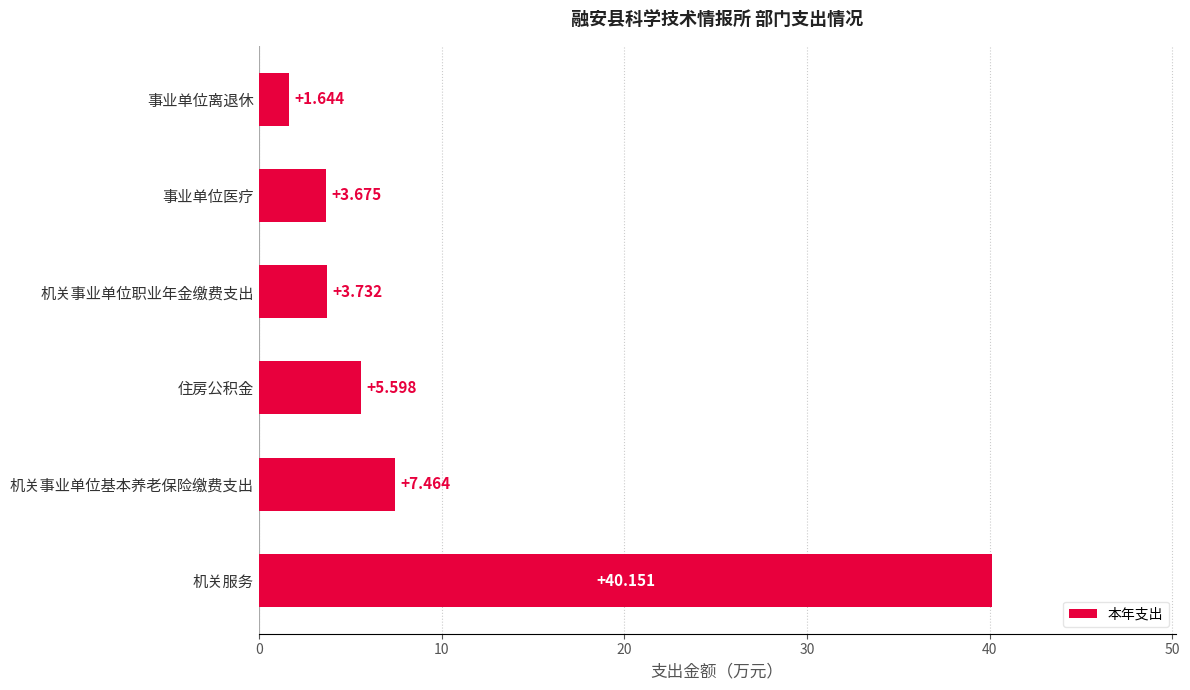

Rank the categories by value from lowest to highest.

事业单位离退休, 事业单位医疗, 机关事业单位职业年金缴费支出, 住房公积金, 机关事业单位基本养老保险缴费支出, 机关服务